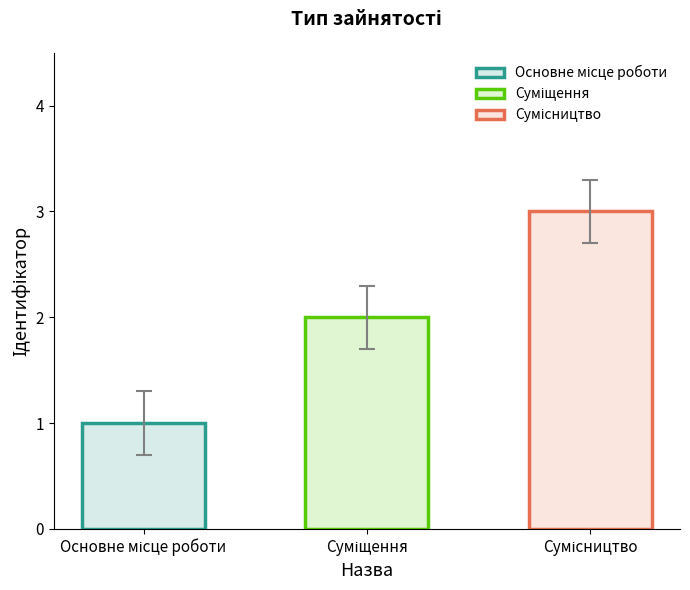

How many data points does each series have?

3